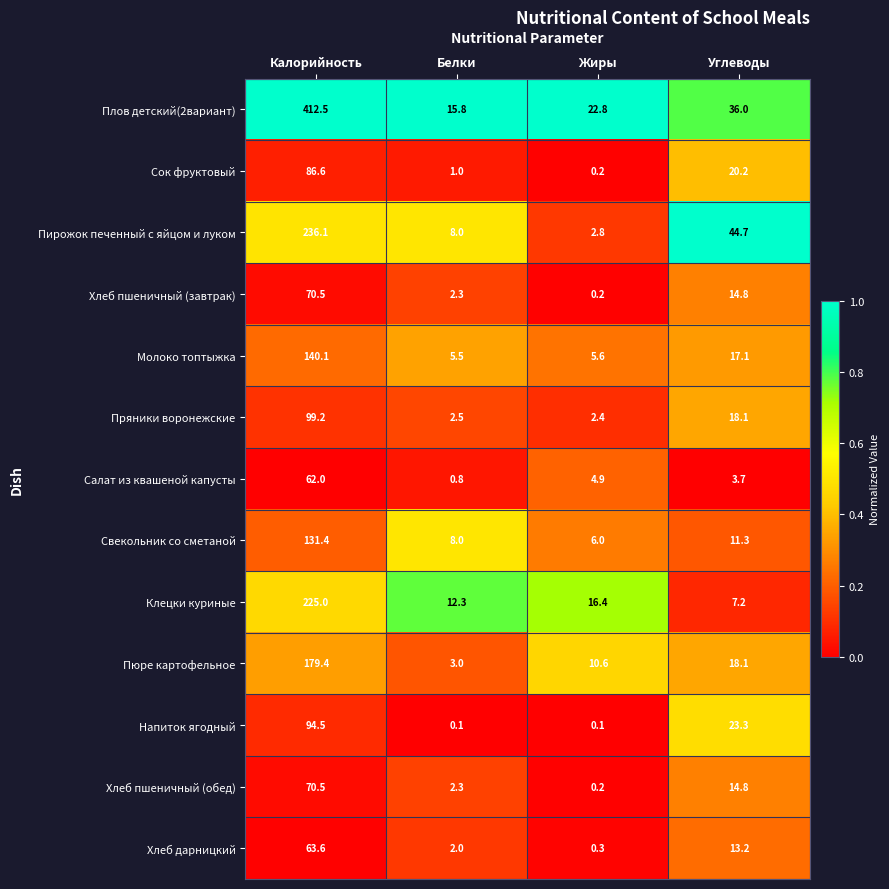

How many data points in Сок фруктовый are less than 20?

2